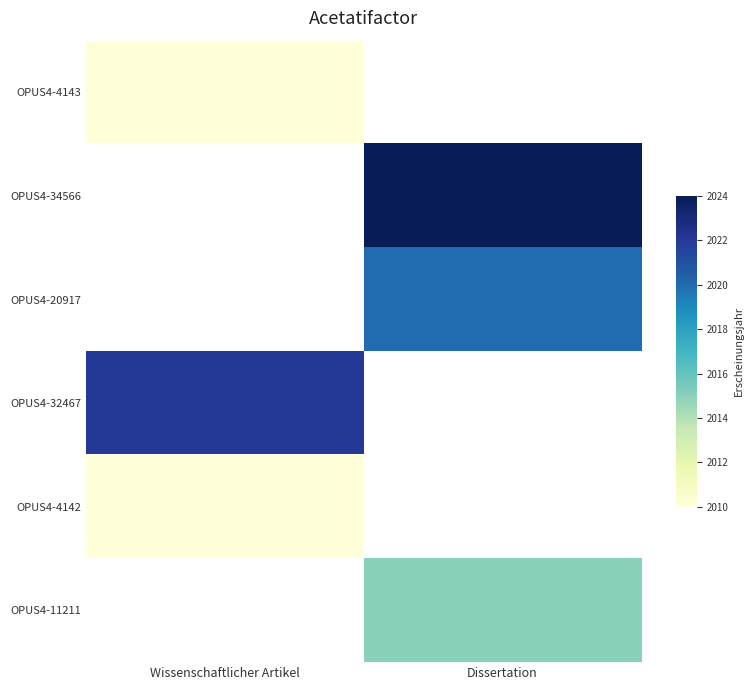

List the series in order of their peak value, lowest first.

OPUS4-4143, OPUS4-4142, OPUS4-11211, OPUS4-20917, OPUS4-32467, OPUS4-34566